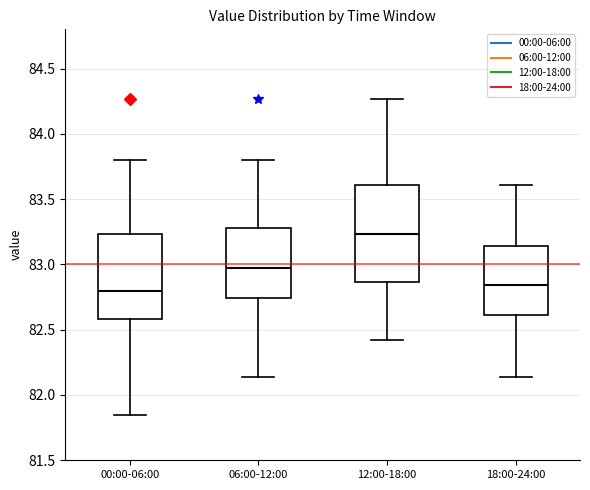

Where is the lower edge of the box for 06:00-12:00 on the y-axis? The values are not printed on the chart, so give them approximately, as read against the axis.

82.75